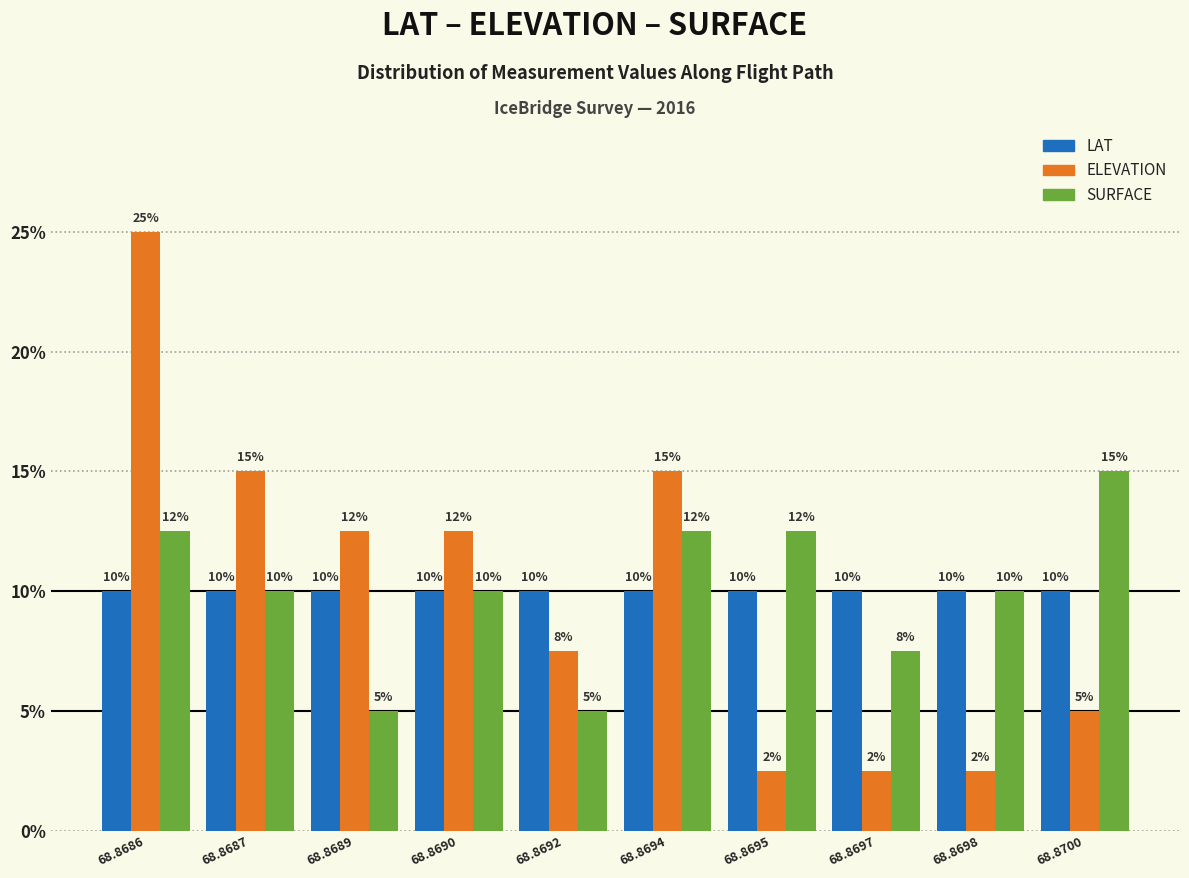

Which series changed the most between 68.8689 and 68.8692?

ELEVATION